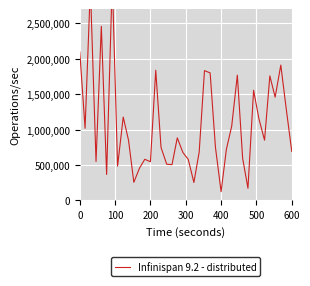

What is the sum of all values?

43145214.8